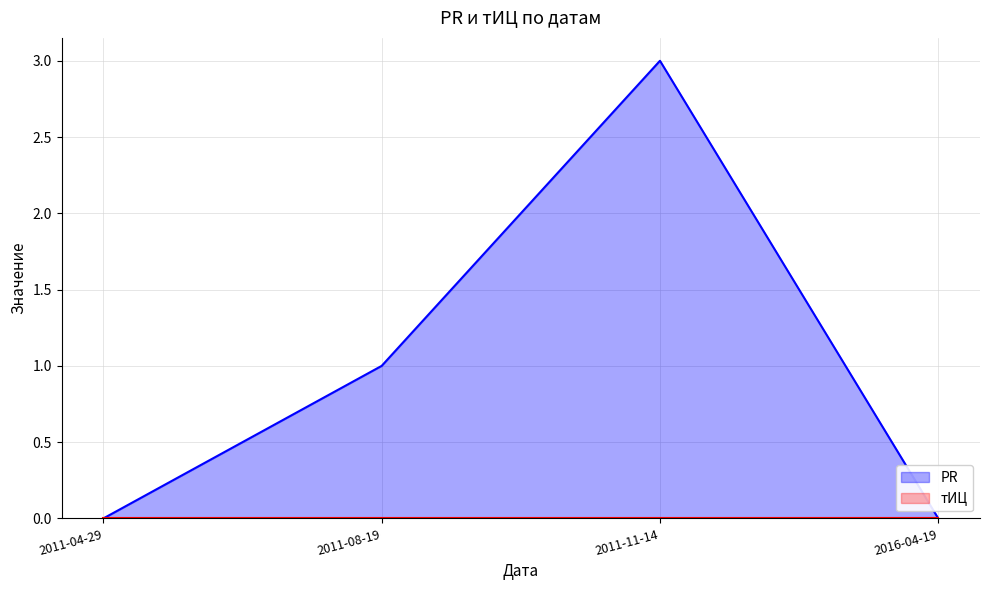

How many points are higher than both their immediate neighbors (excluding endpoints)?

1